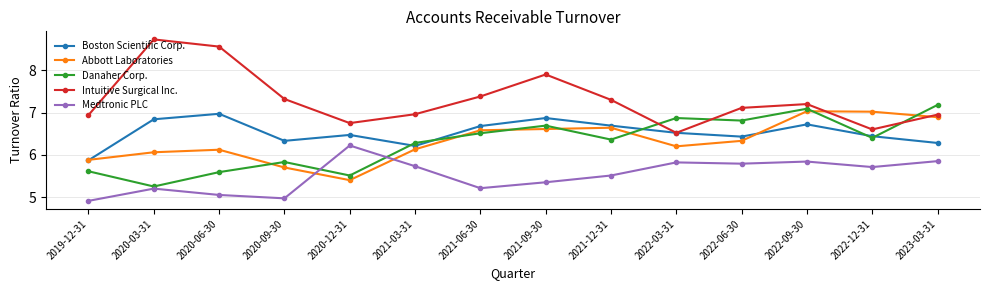

Count the number of categories in the chart.

14